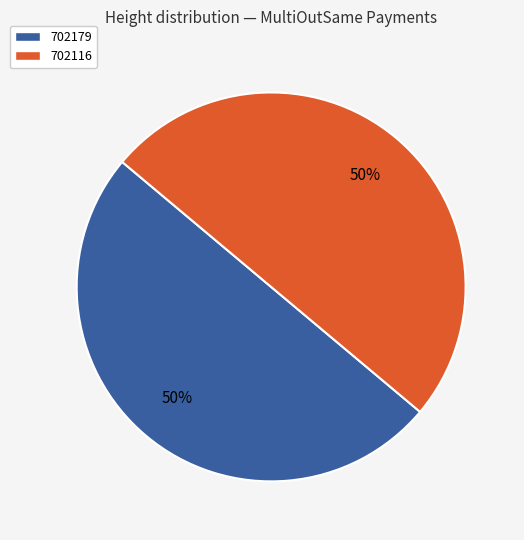

What percentage is the 702179 slice, to the nearest percent?

50%